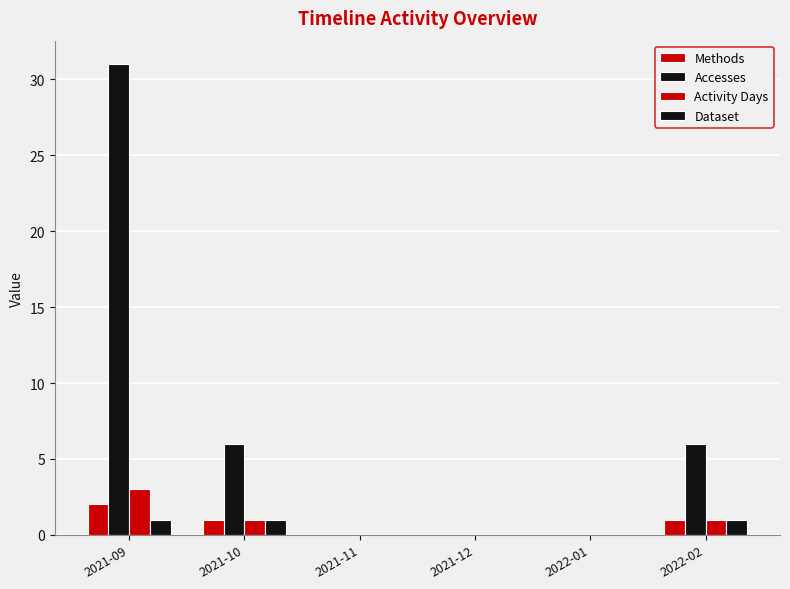

Count the number of data series in this chart.

4